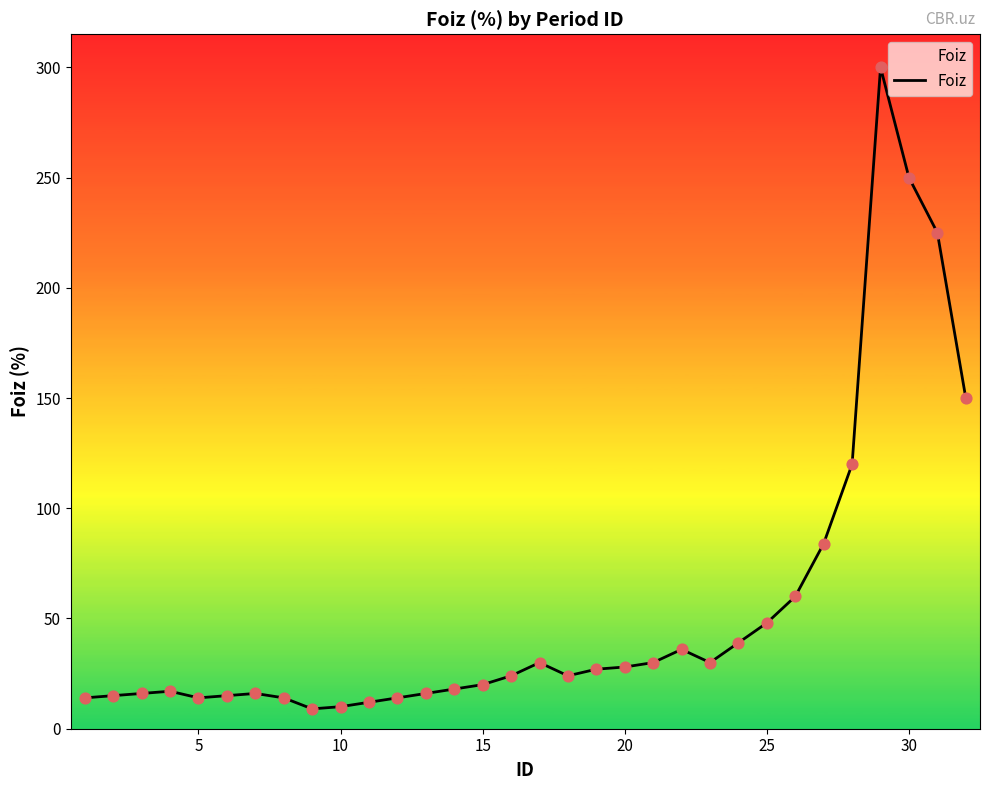

What is the difference between the maximum and minimum values?

291